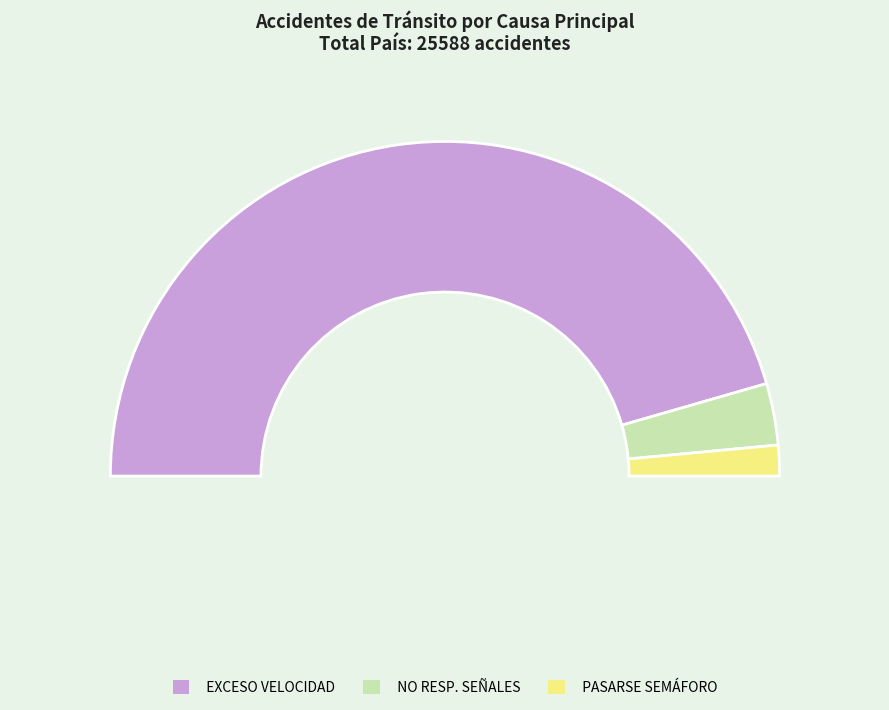

Is IMBABURA the majority of the pie?

No